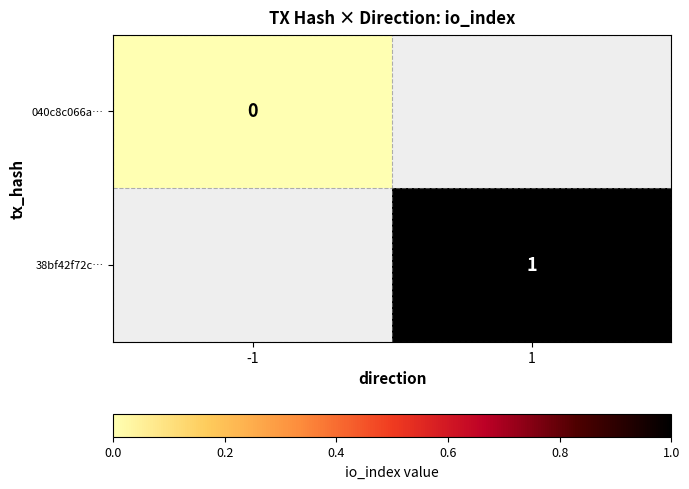

Which category has the lowest value across all series?

-1